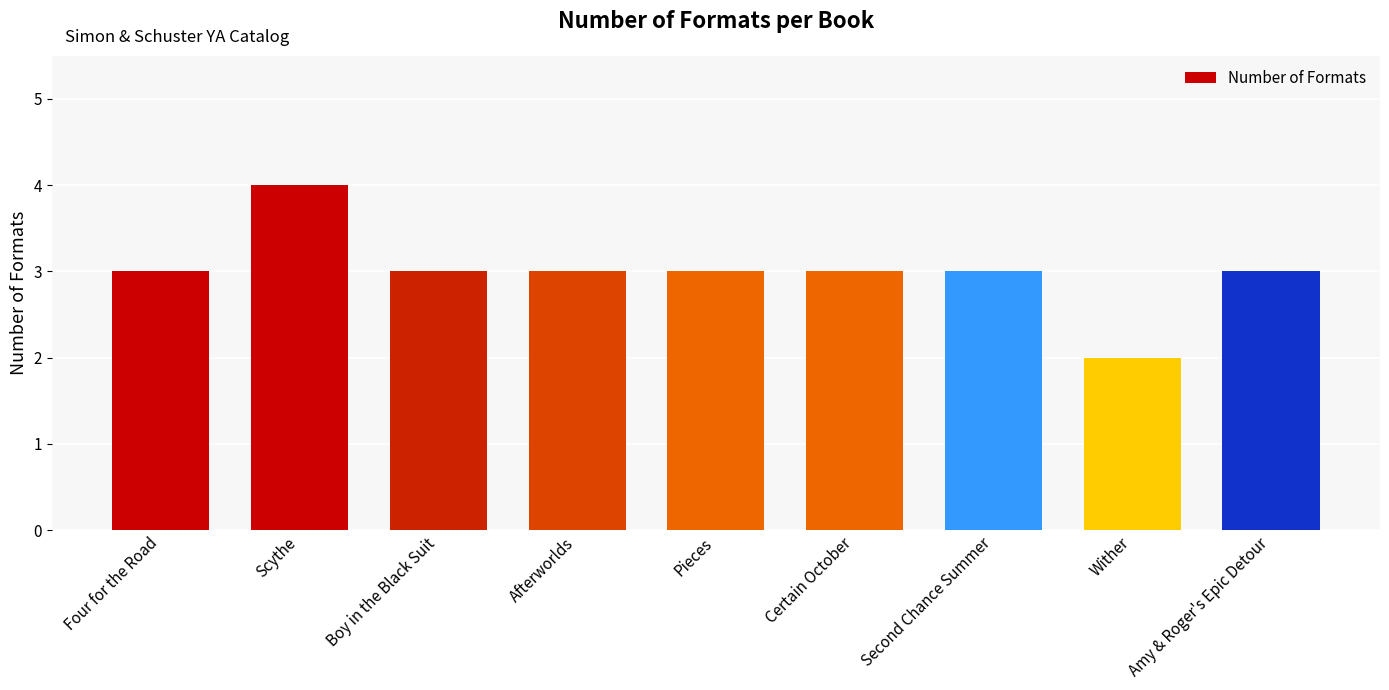

What is the label of the 3rd bar from the left?

Boy in the Black Suit